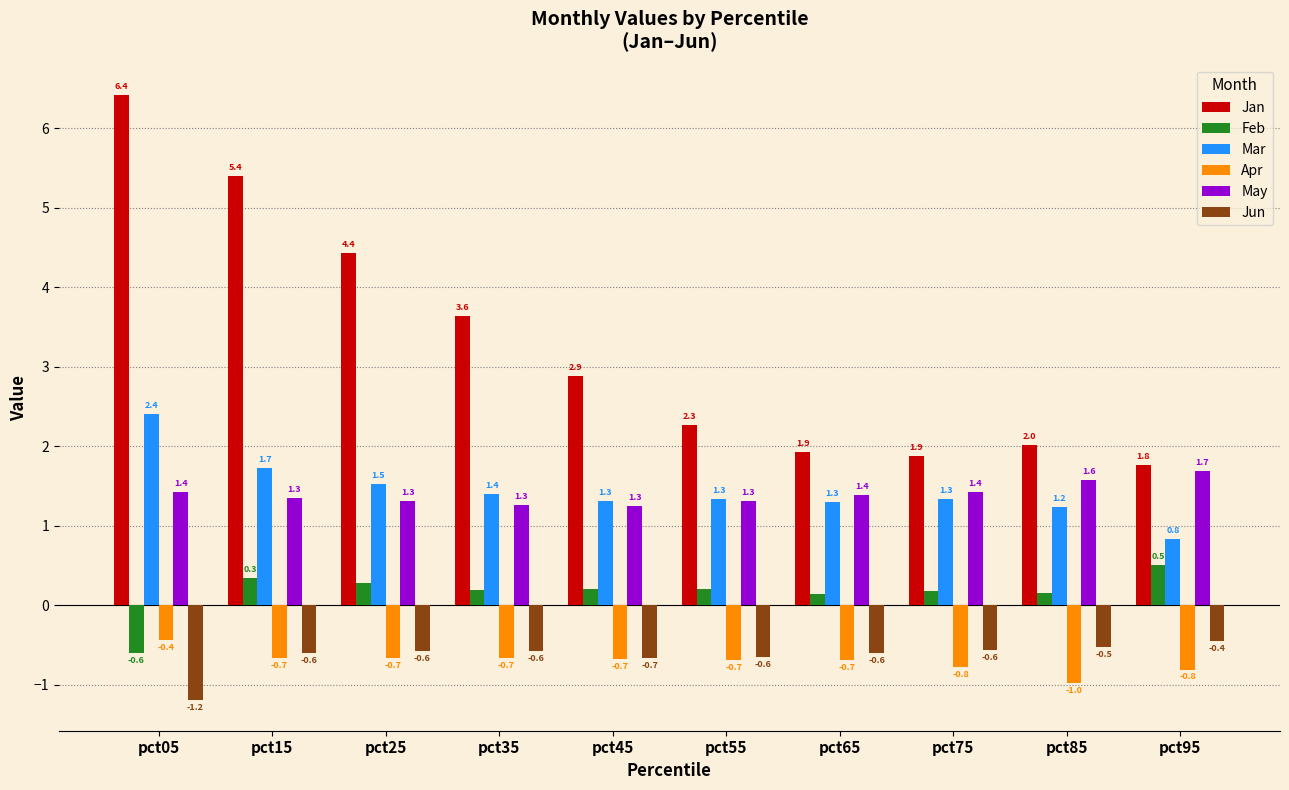

Are the bars horizontal?

No